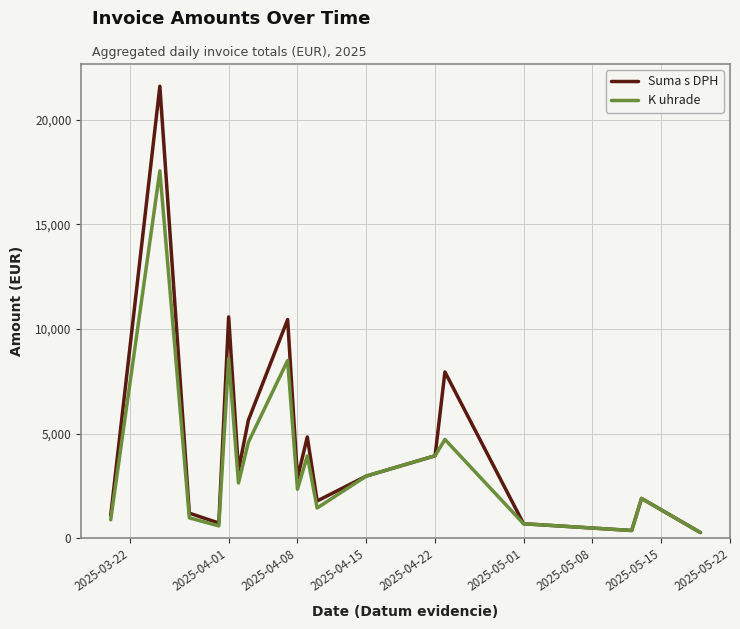

Which series has the largest range (max minus min)?

Suma s DPH